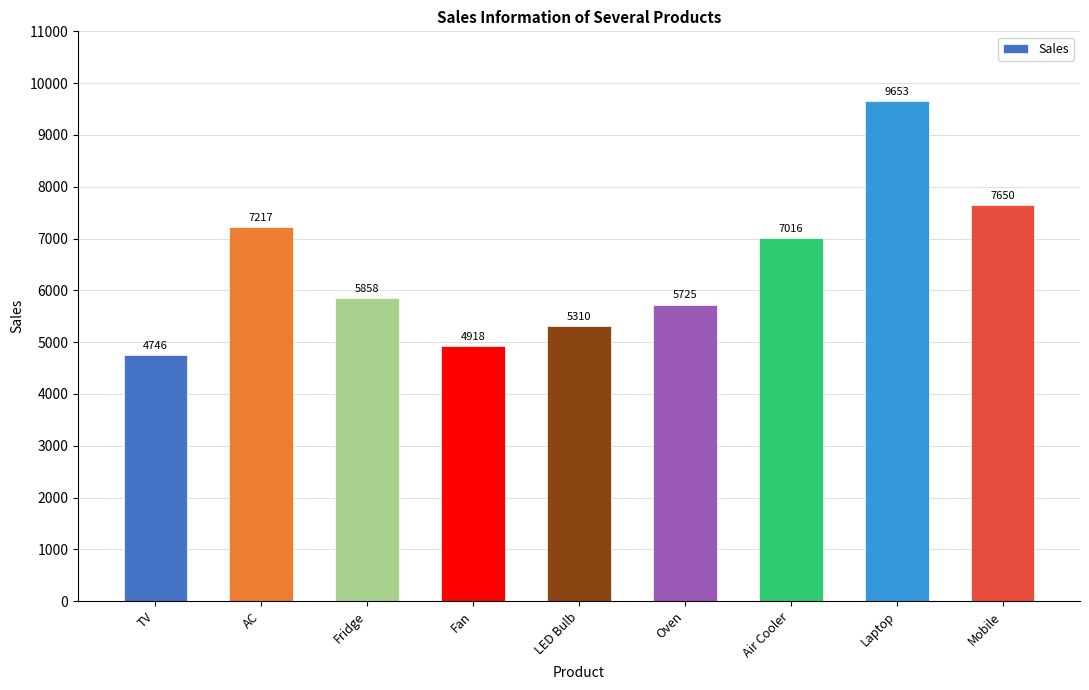

True or false: the data shows 2683 at AC.

False